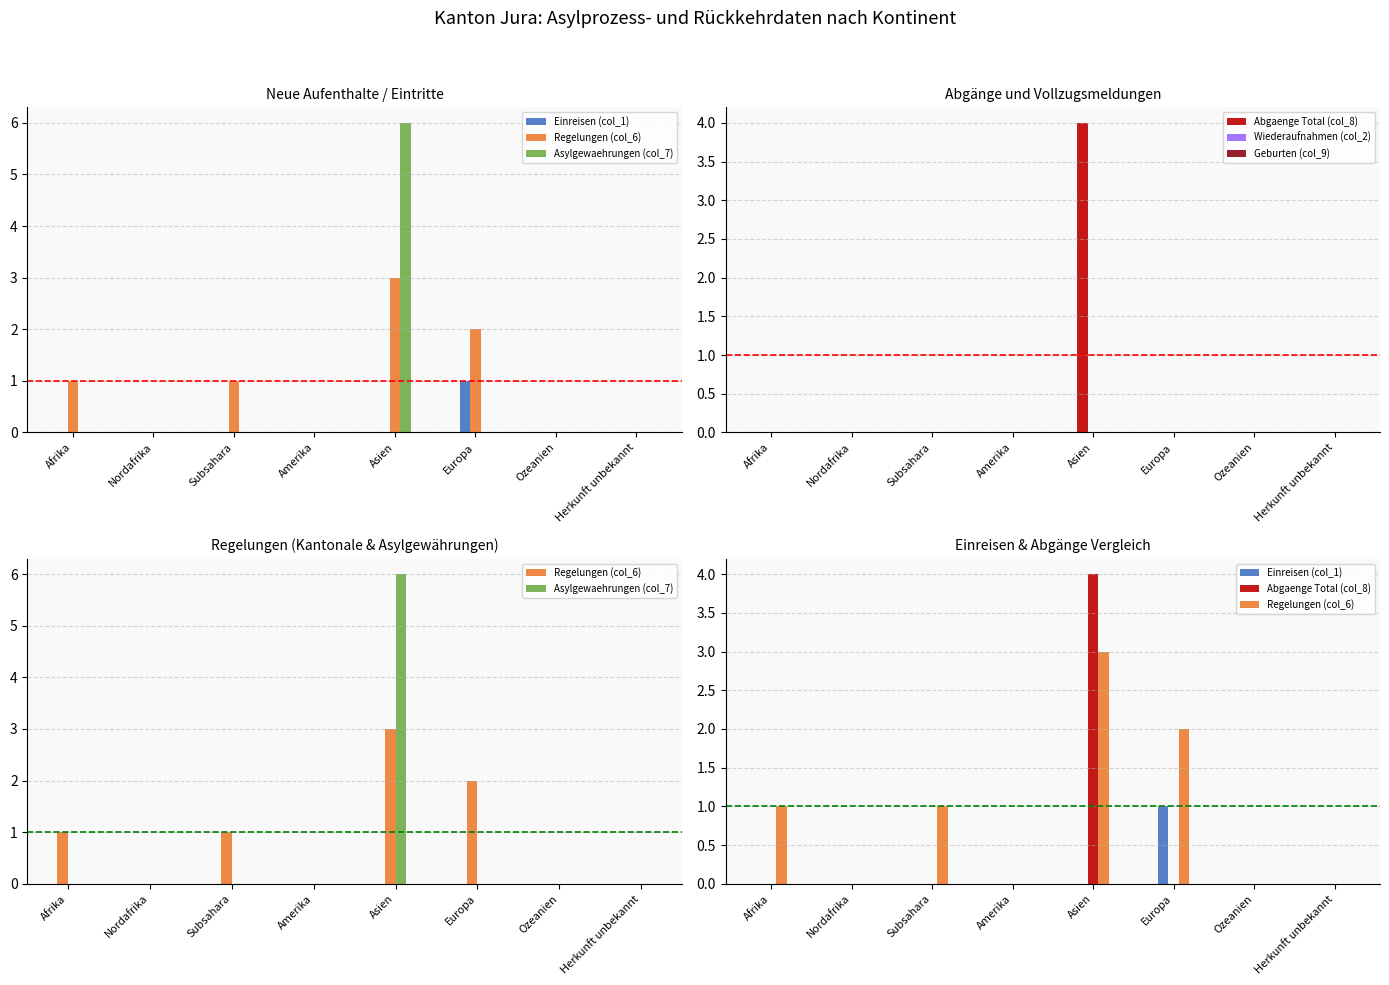

Reading left to right, list all the values displayed in this chart.

Einreisen (col_1): Afrika=0	Nordafrika=0	Subsahara=0	Amerika=0	Asien=0	Europa=1	Ozeanien=0	Herkunft unbekannt=0
Regelungen (col_6): Afrika=1	Nordafrika=0	Subsahara=1	Amerika=0	Asien=3	Europa=2	Ozeanien=0	Herkunft unbekannt=0
Asylgewaehrungen (col_7): Afrika=0	Nordafrika=0	Subsahara=0	Amerika=0	Asien=6	Europa=0	Ozeanien=0	Herkunft unbekannt=0
Abgaenge Total (col_8): Afrika=0	Nordafrika=0	Subsahara=0	Amerika=0	Asien=4	Europa=0	Ozeanien=0	Herkunft unbekannt=0